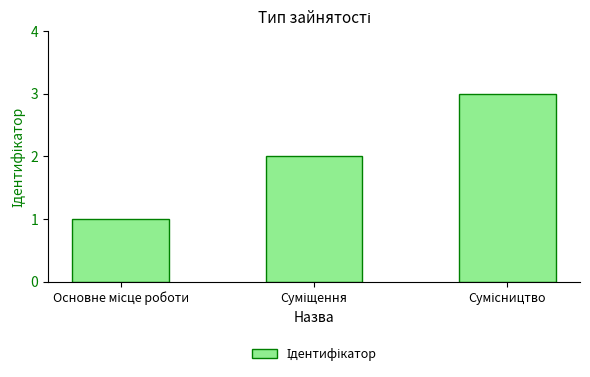

Are the bars horizontal?

No